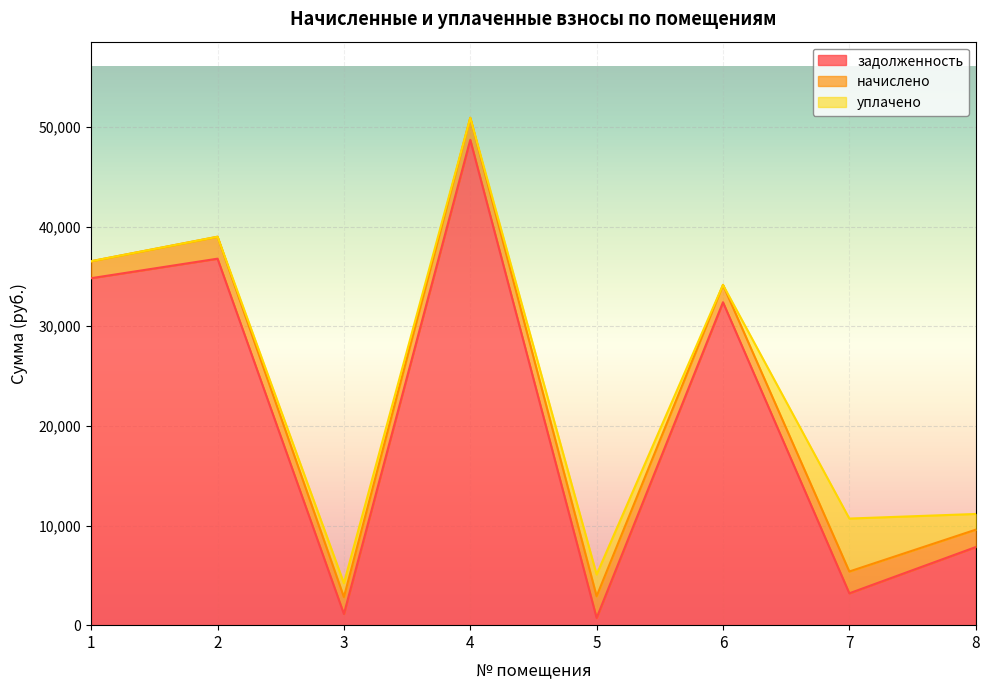

List the labels in order of задолженность value, largest first.

4, 2, 1, 6, 8, 7, 3, 5